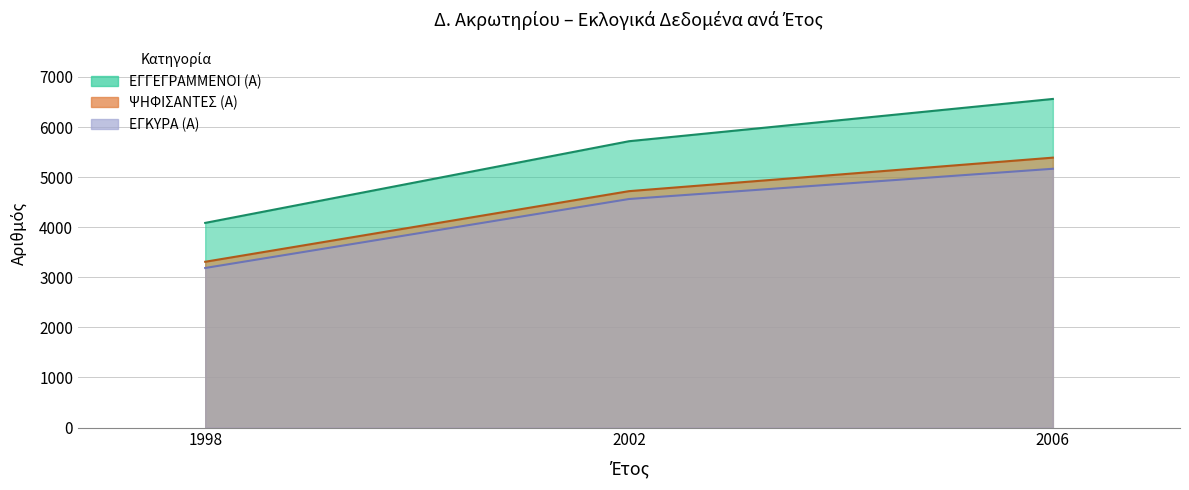

Reading right to left, what are all the values shown in this chart?

ΕΓΓΕΓΡΑΜΜΕΝΟΙ (Α): 6561	5717	4086
ΨΗΦΙΣΑΝΤΕΣ (Α): 5389	4720	3310
ΕΓΚΥΡΑ (Α): 5167	4563	3186